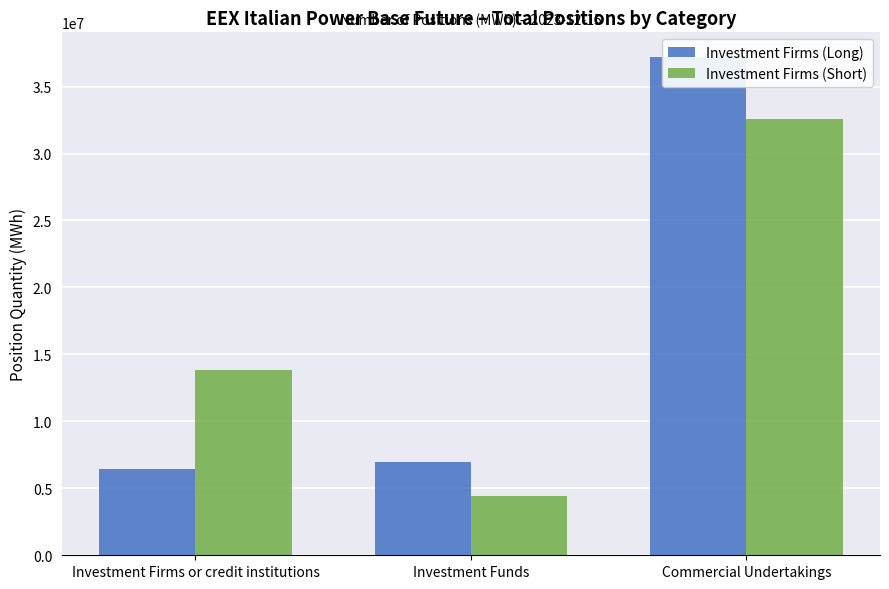

How many groups of bars are there?

3